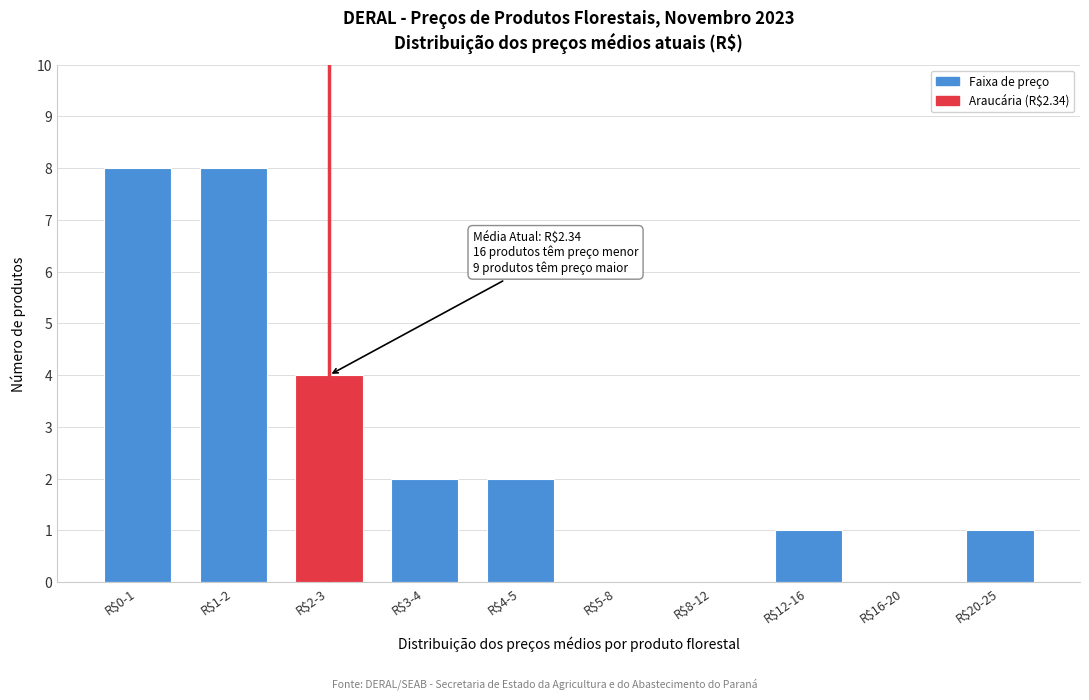

True or false: the data shows -4 at R$5-8.

False